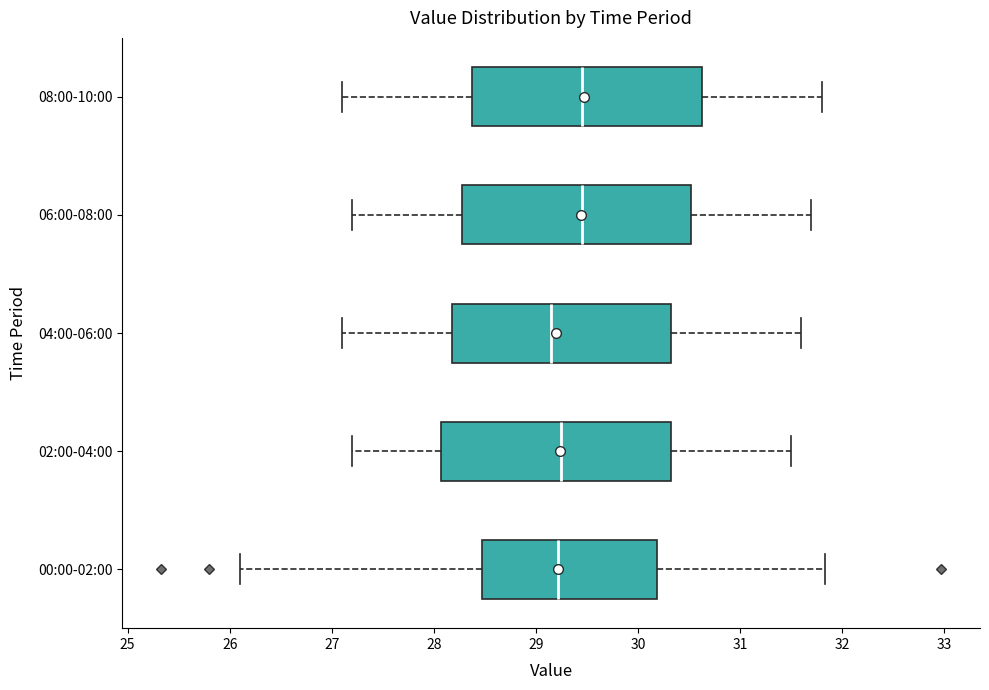

Reading bottom to top, read every box against the x-axis: the position of its median line, the range the box covers, and the ends of its whiskers. The values are not printed on the chart, so give them approximately, as read against the axis.

00:00-02:00: median 29.2, box 28.5 to 30.2, whiskers 26.1 to 31.8
02:00-04:00: median 29.3, box 28.1 to 30.3, whiskers 27.2 to 31.5
04:00-06:00: median 29.2, box 28.2 to 30.3, whiskers 27.1 to 31.6
06:00-08:00: median 29.5, box 28.3 to 30.5, whiskers 27.2 to 31.7
08:00-10:00: median 29.5, box 28.4 to 30.6, whiskers 27.1 to 31.8